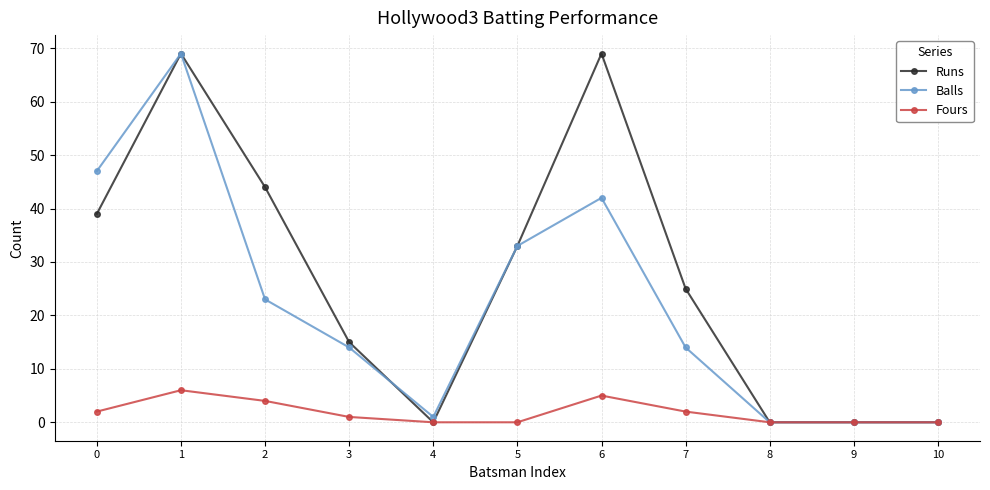

What is the value of the Balls point at the 1st from the left?

47